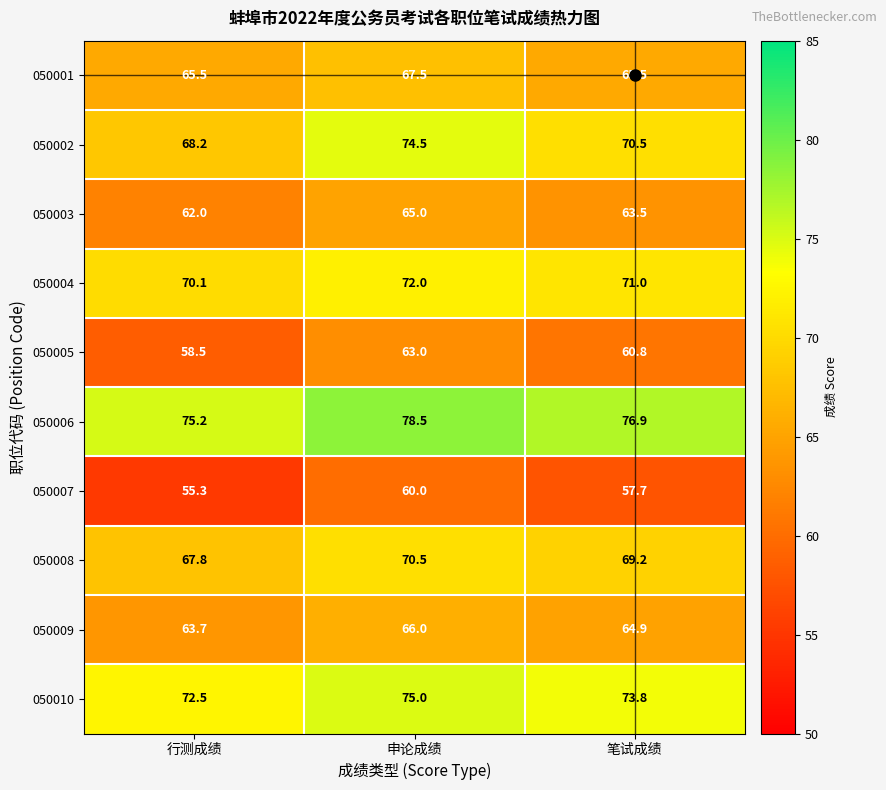

Count the number of categories in the chart.

3